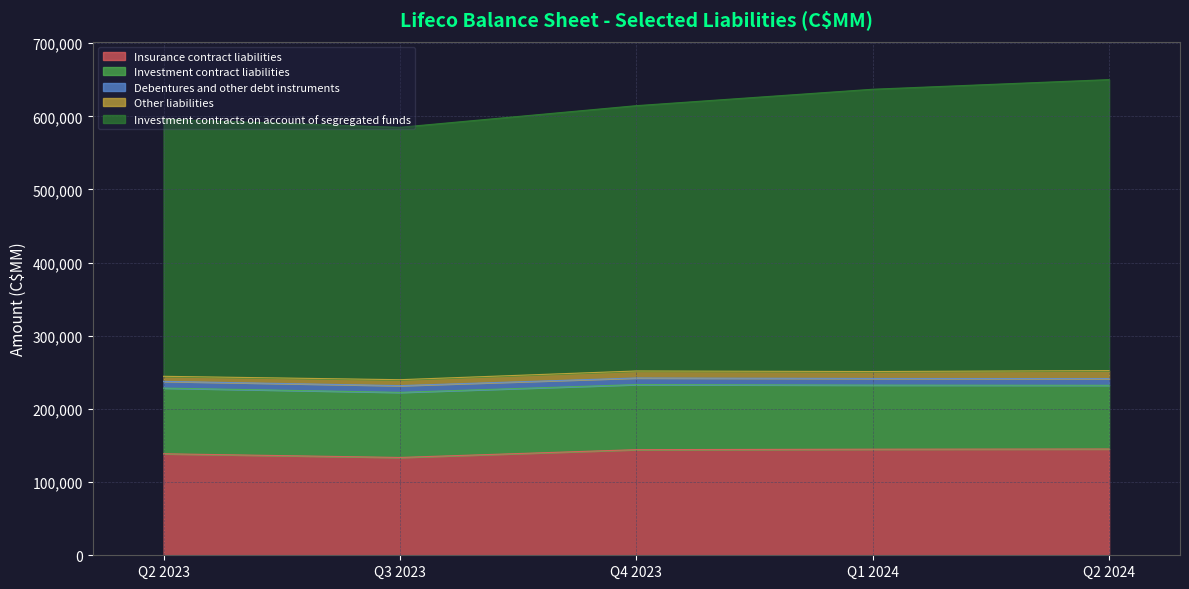

How many values in the Debentures and other debt instruments series are below 9142?

2